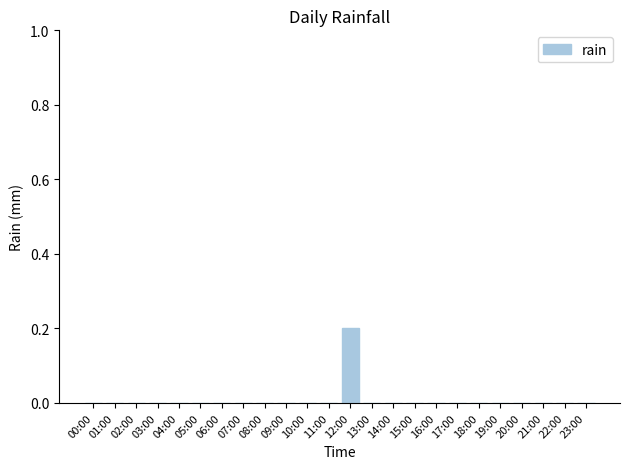

What is the maximum value shown in the chart?

0.2